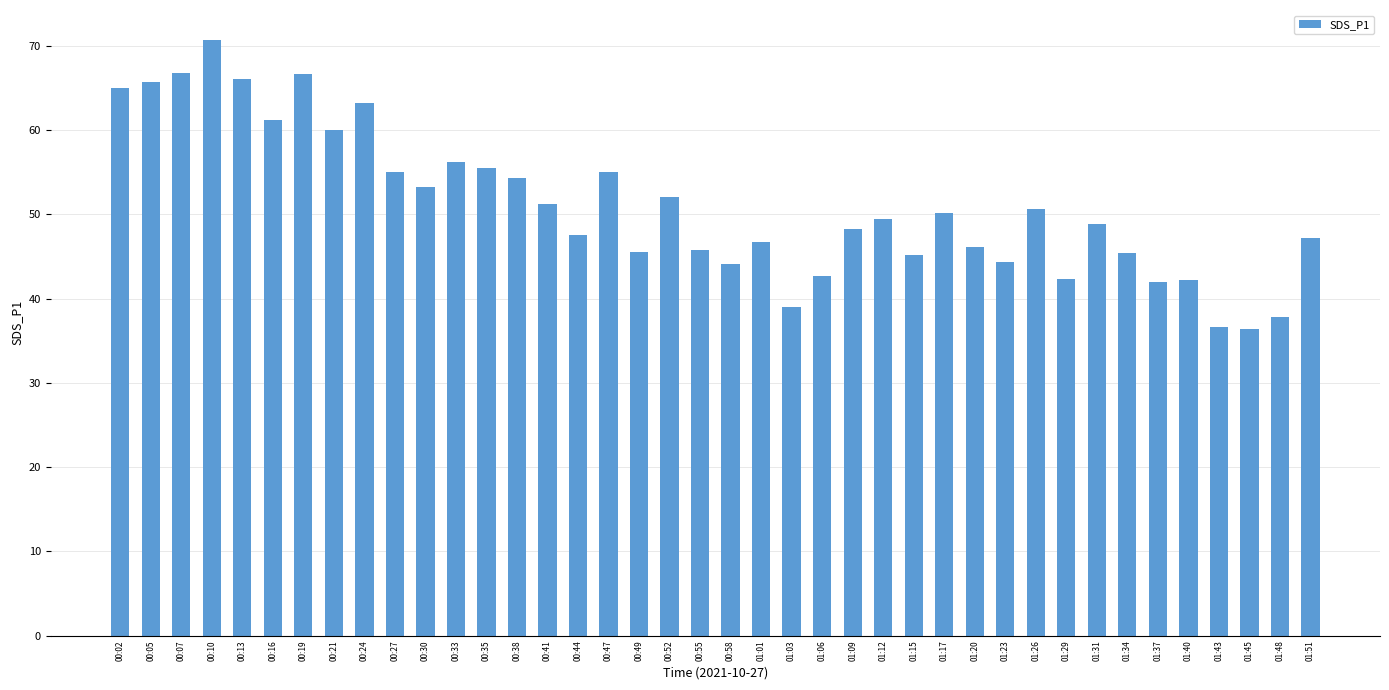

What is the greatest value displayed?

70.7